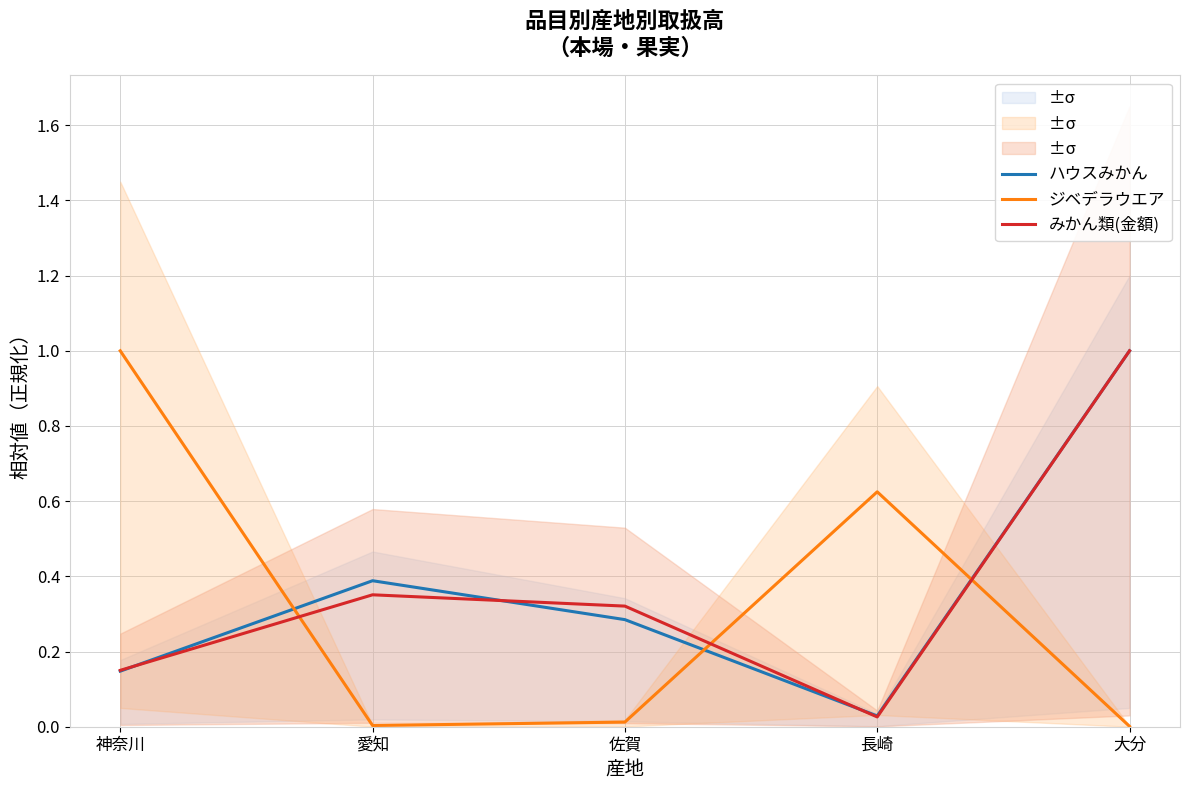

Between 神奈川 and 大分, which series saw the biggest shift?

ジベデラウエア